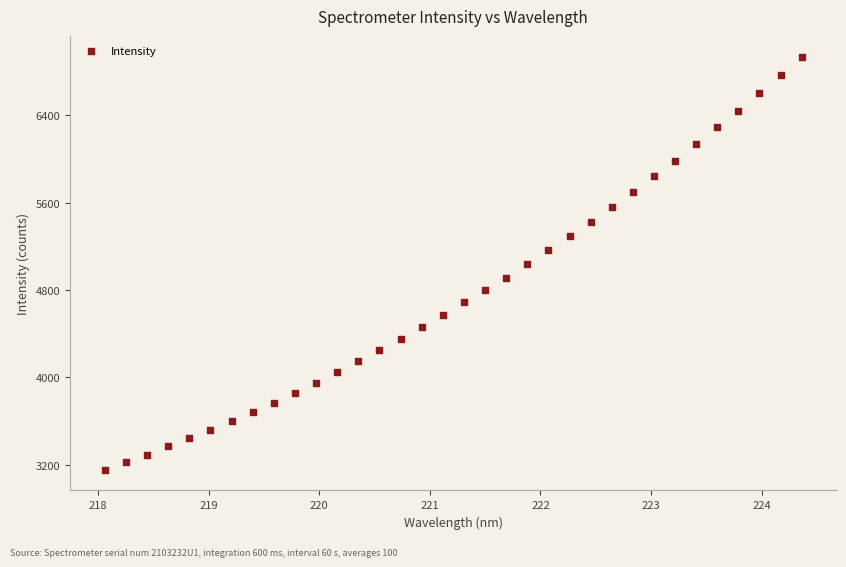

What is the range of Y values (max minus min)?

3785.4